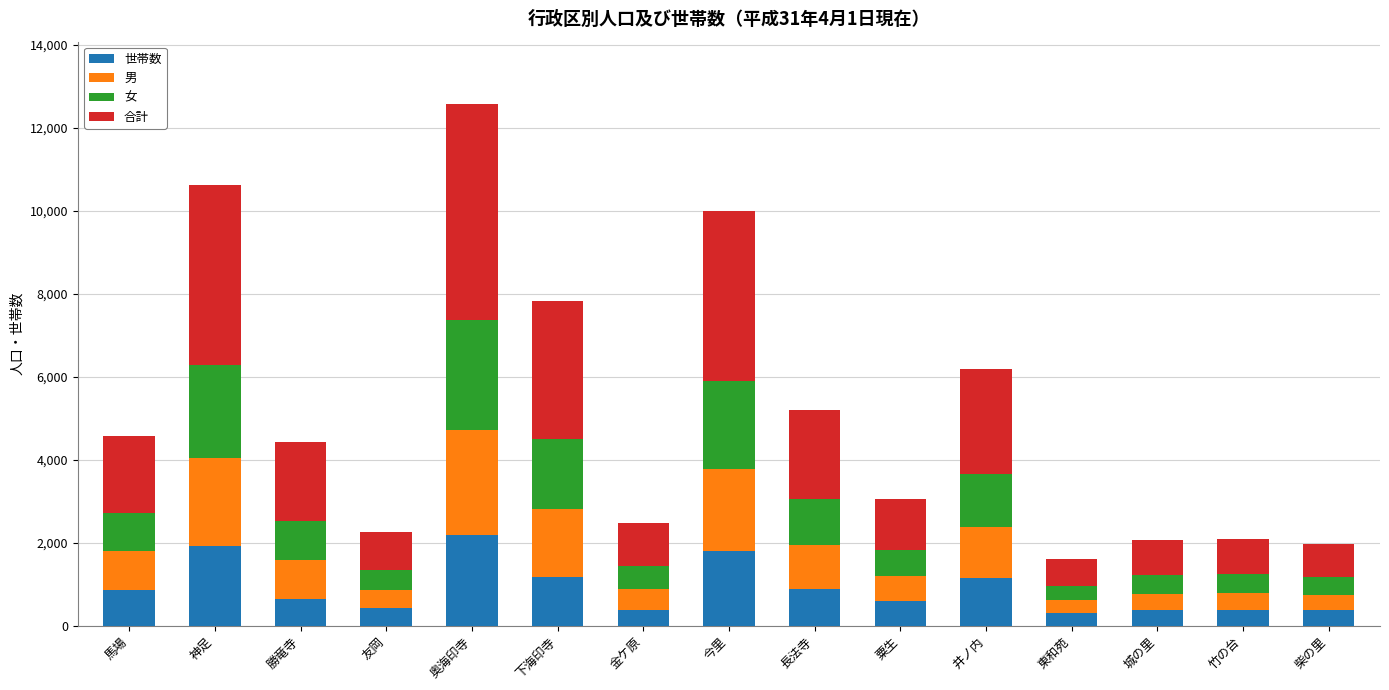

What is the sum of all 世帯数 values?

13456